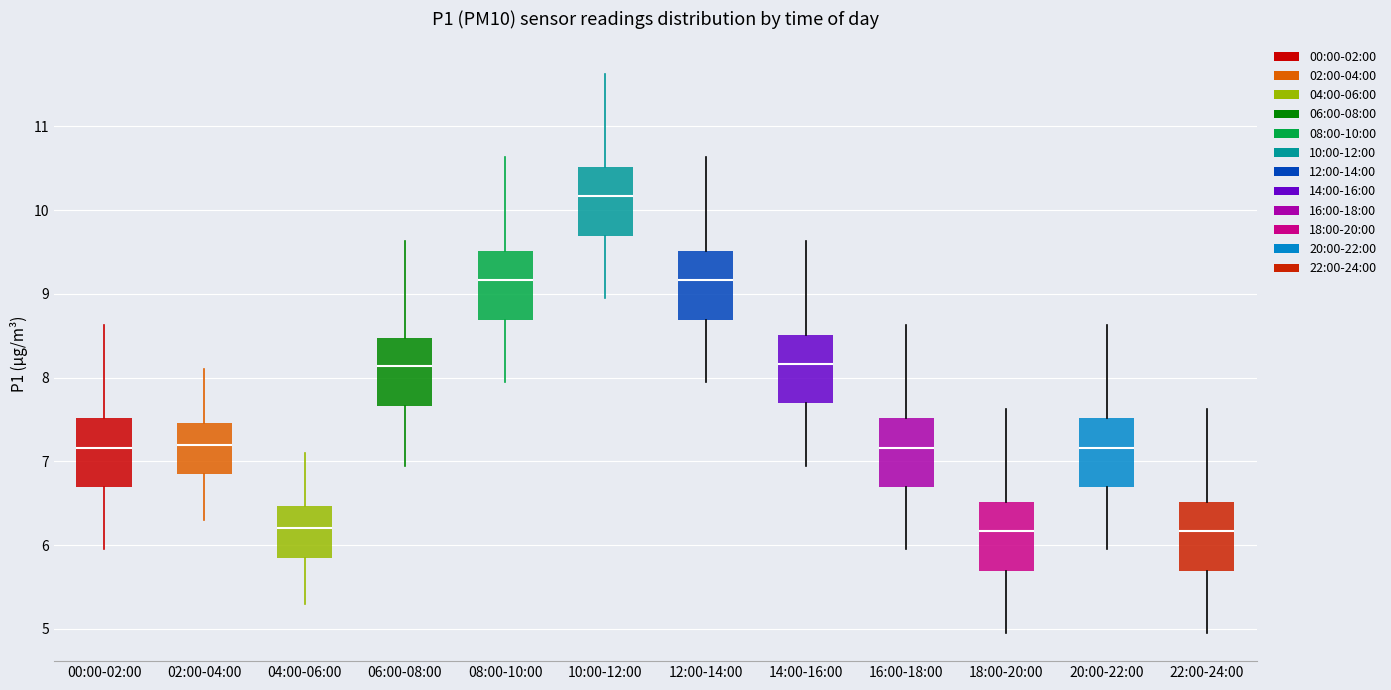

Reading left to right, transcribe this box plot: for each box, give where its median line is, the range the box spans, and where its two whiskers end, as read against the y-axis. The values are not printed on the chart, so give them approximately, as read against the axis.

00:00-02:00: median 7.2, box 6.7 to 7.5, whiskers 6.0 to 8.6
02:00-04:00: median 7.2, box 6.9 to 7.5, whiskers 6.3 to 8.1
04:00-06:00: median 6.2, box 5.9 to 6.5, whiskers 5.3 to 7.1
06:00-08:00: median 8.1, box 7.7 to 8.5, whiskers 7.0 to 9.6
08:00-10:00: median 9.2, box 8.7 to 9.5, whiskers 8.0 to 10.6
10:00-12:00: median 10.2, box 9.7 to 10.5, whiskers 9.0 to 11.6
12:00-14:00: median 9.2, box 8.7 to 9.5, whiskers 8.0 to 10.6
14:00-16:00: median 8.2, box 7.7 to 8.5, whiskers 7.0 to 9.6
16:00-18:00: median 7.2, box 6.7 to 7.5, whiskers 6.0 to 8.6
18:00-20:00: median 6.2, box 5.7 to 6.5, whiskers 5.0 to 7.6
20:00-22:00: median 7.2, box 6.7 to 7.5, whiskers 6.0 to 8.6
22:00-24:00: median 6.2, box 5.7 to 6.5, whiskers 5.0 to 7.6